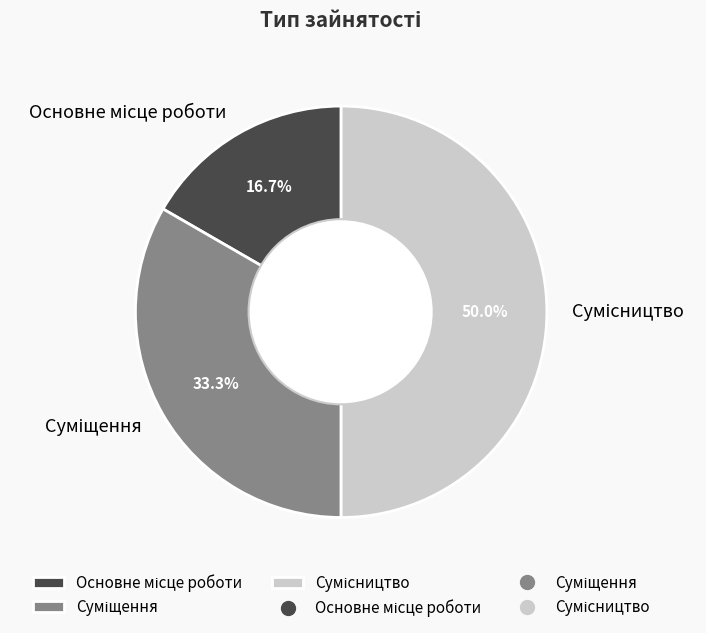

What portion of the pie excludes Суміщення?

66.7%